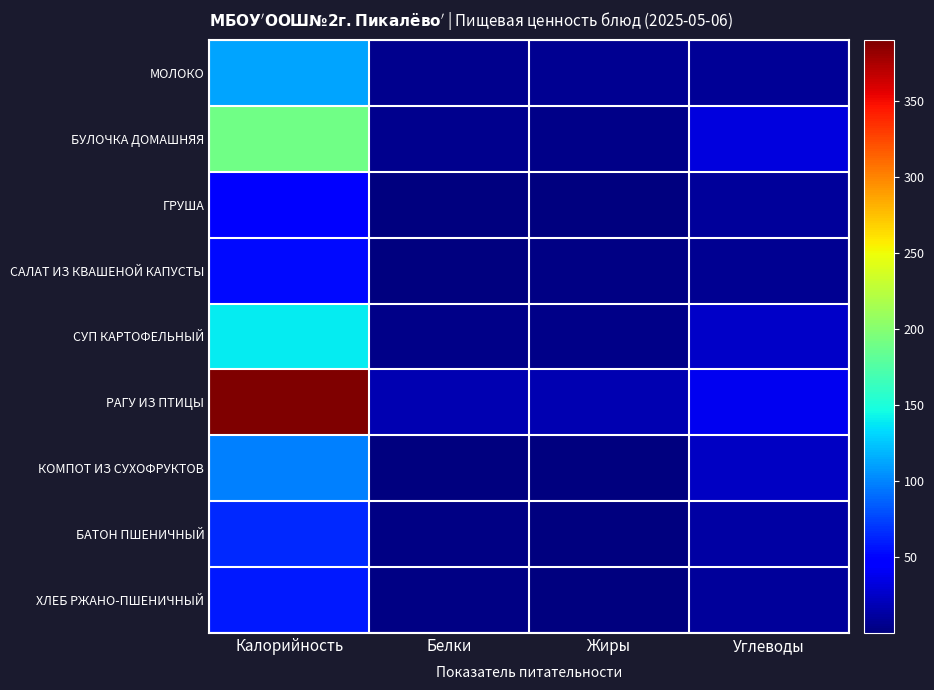

Between Жиры and Углеводы, which is larger?

Углеводы